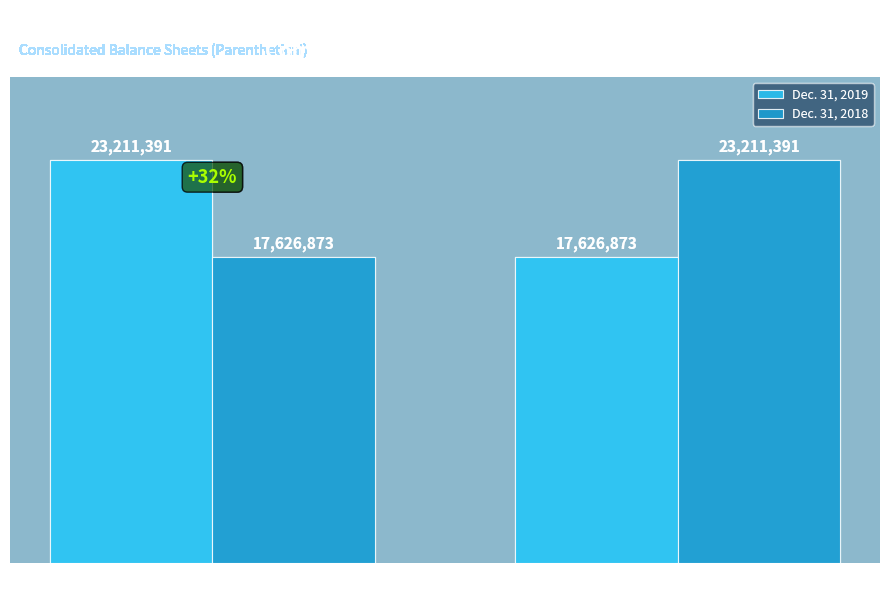

Read the Dec. 31, 2019 value at Common stock, shares outstanding, to the nearest 100.

17626900